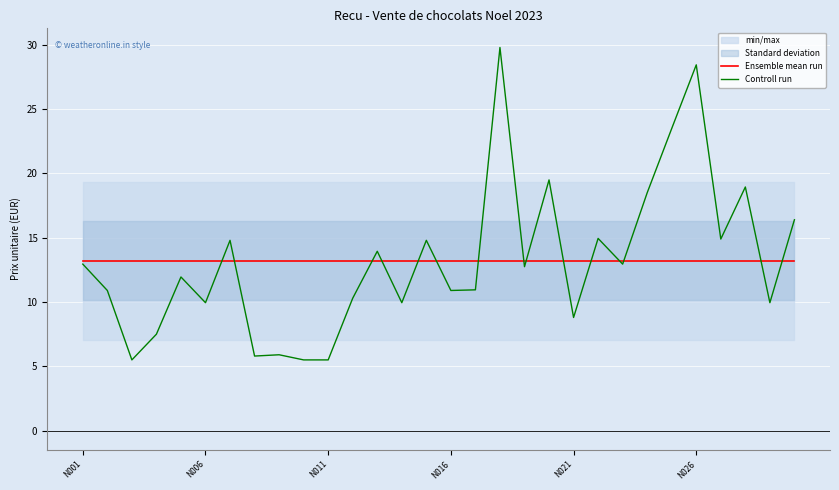

What is the value of the Controll run point at the 7th from the left?

14.8